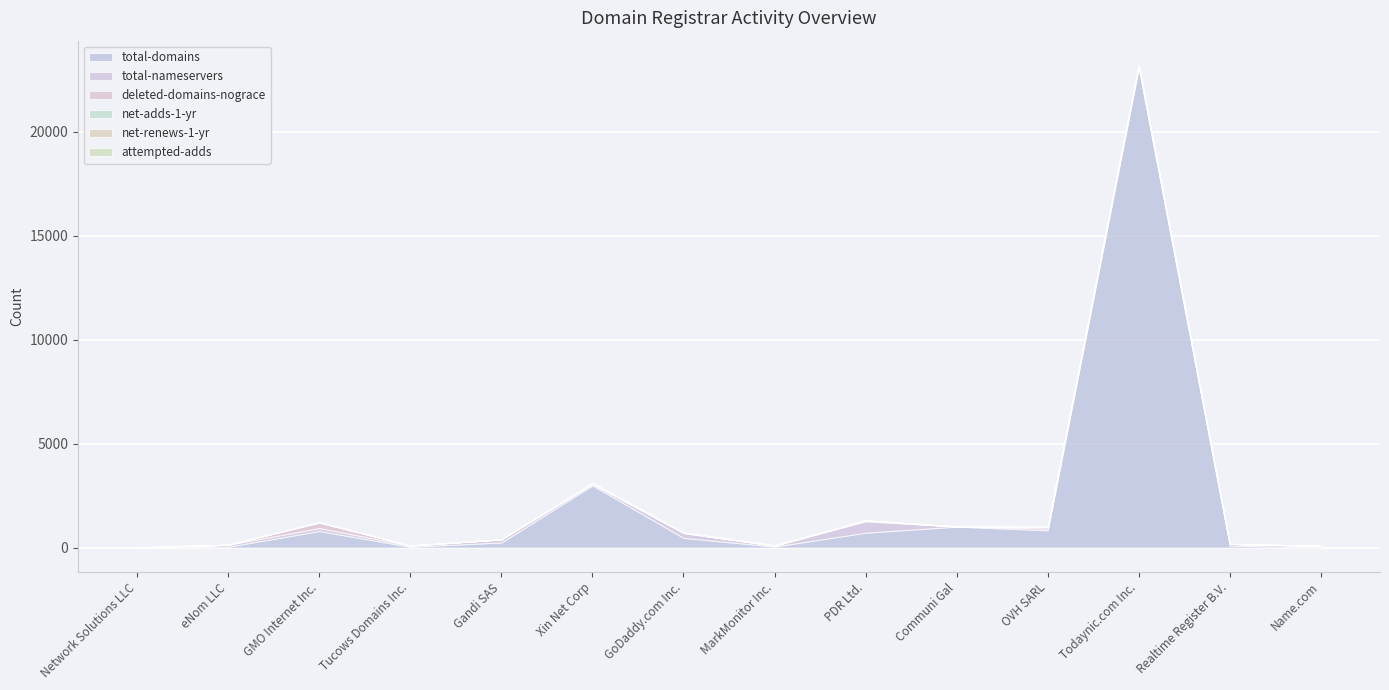

At which label does total-domains first exceed 474?

GMO Internet Inc.